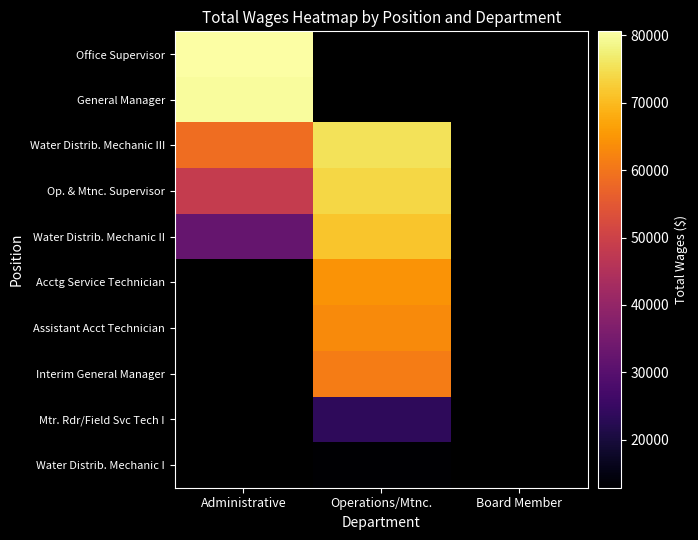

Which category has the highest value in the Water Distrib. Mechanic III series?

Operations/Mtnc.